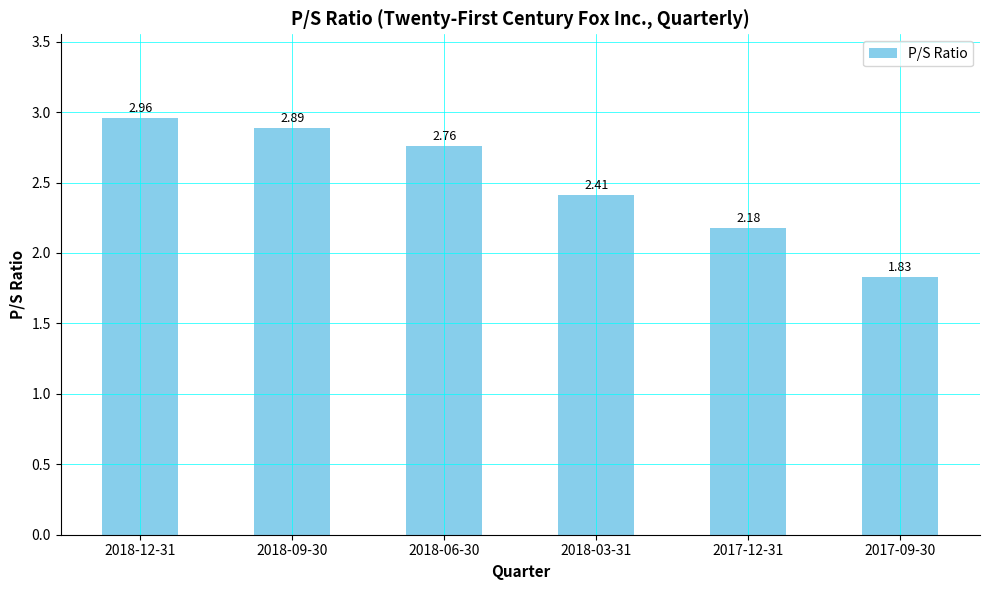

Where is the data nearest to the value 2?

2017-09-30